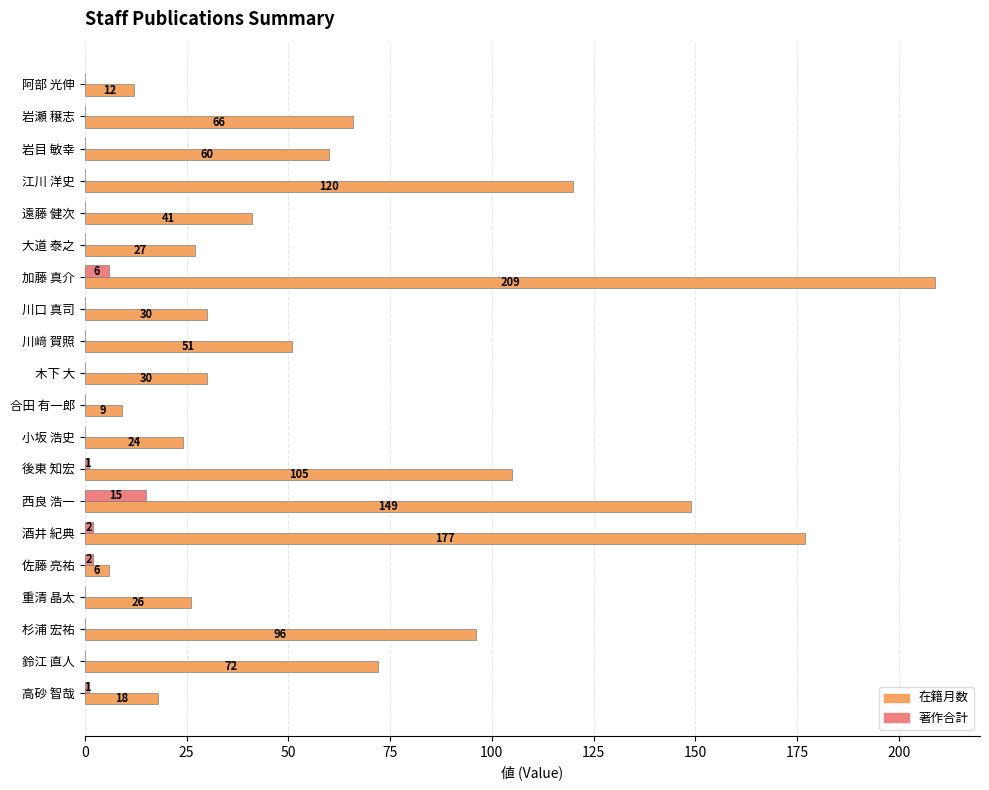

The value of 著作合計 at 佐藤 亮祐 is 2. True or false?

True